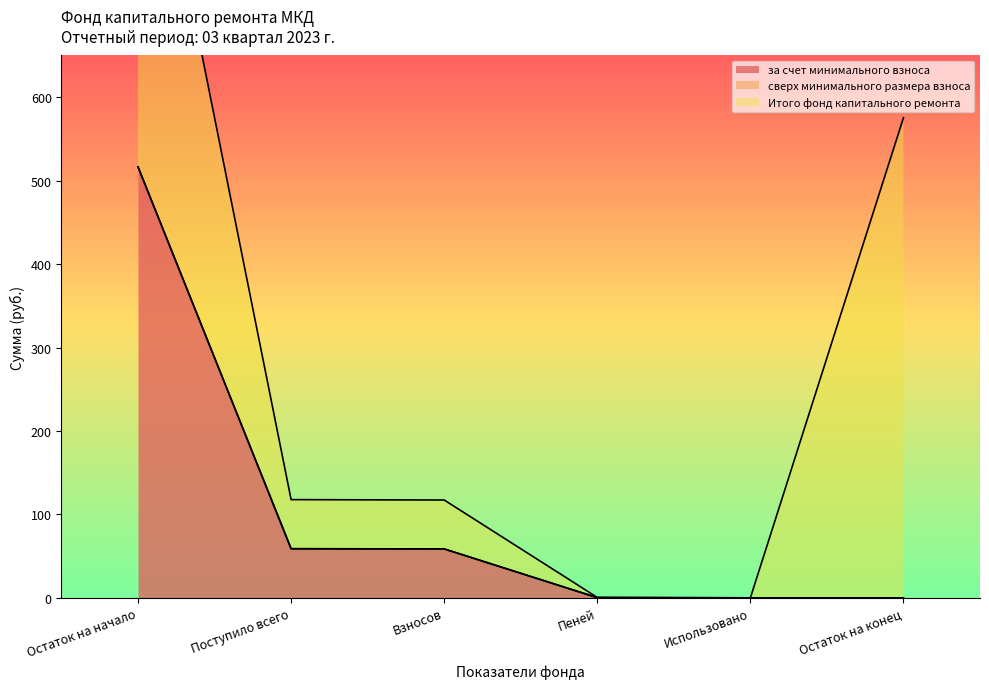

What is the maximum value for за счет минимального взноса?

516.5